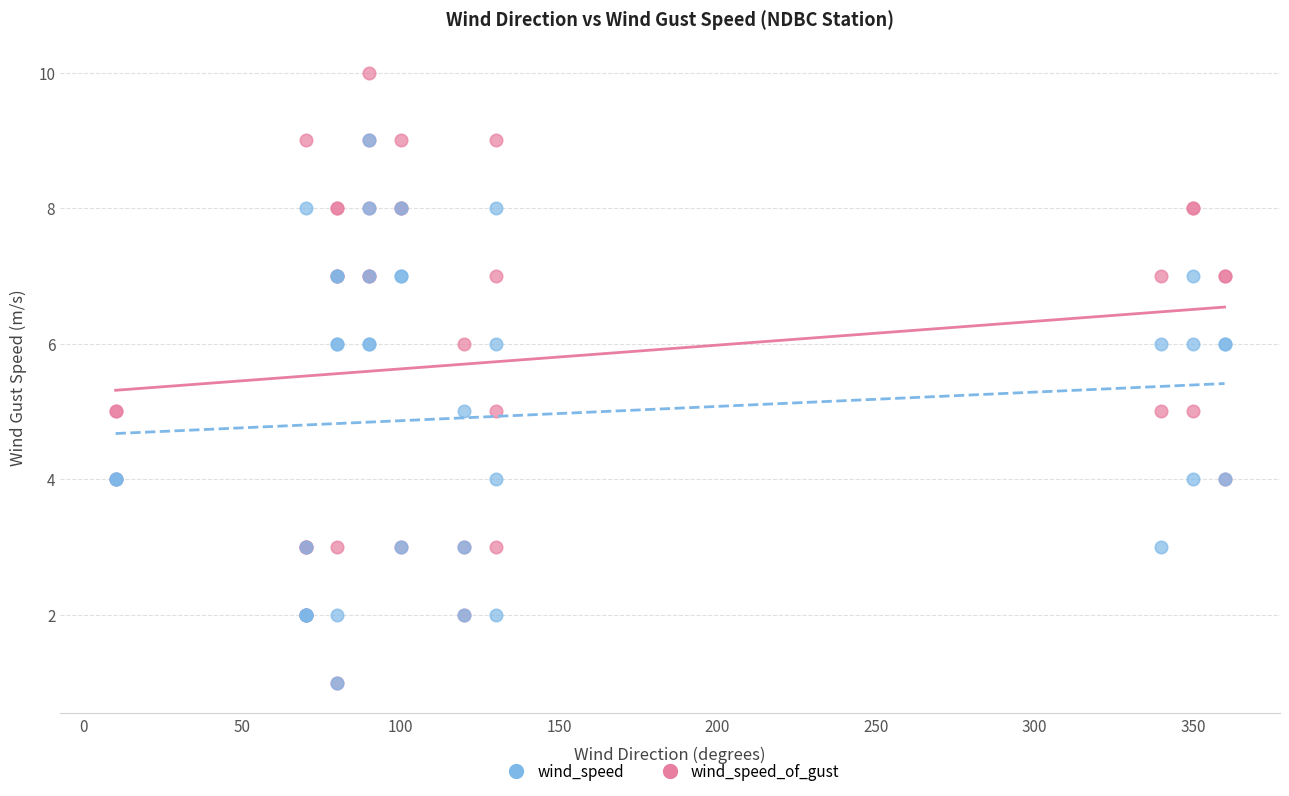

Which series has the widest spread of Y values?

wind_speed_of_gust